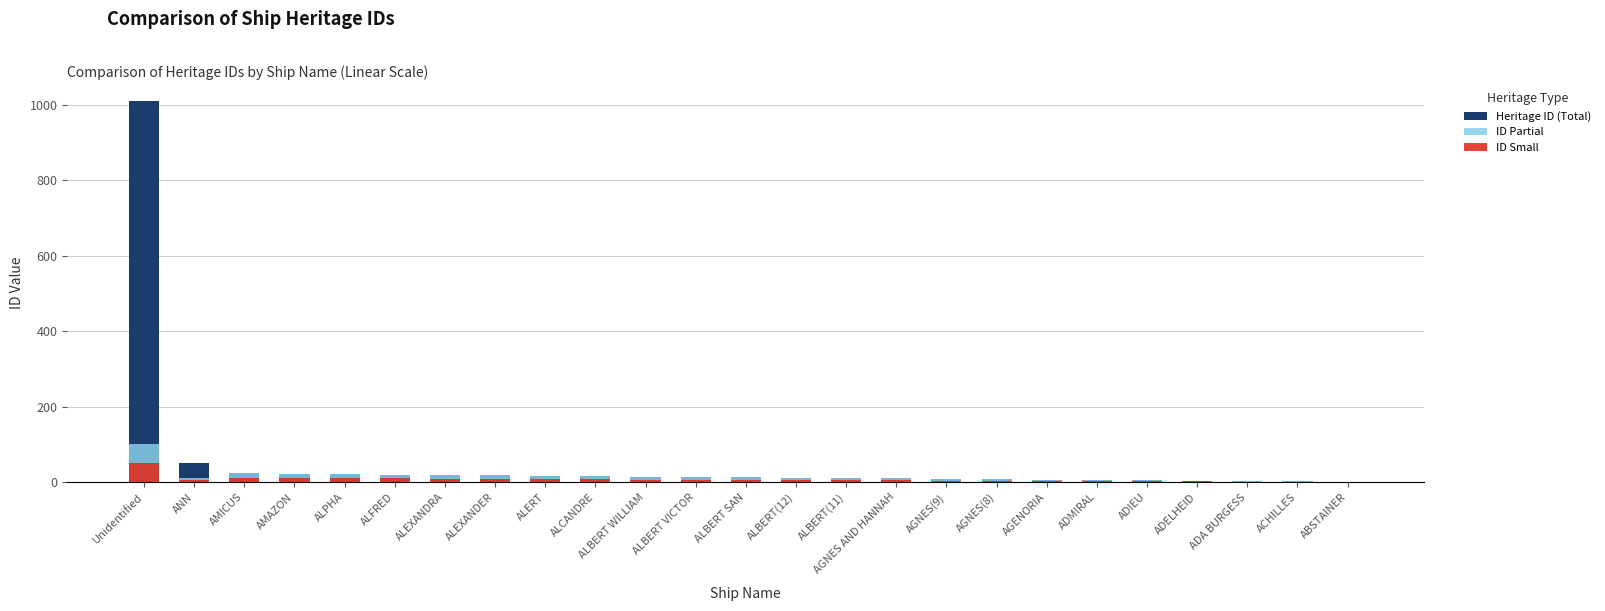

Is it true that Heritage ID (Total) equals 9 at ALBERT SAN?

False